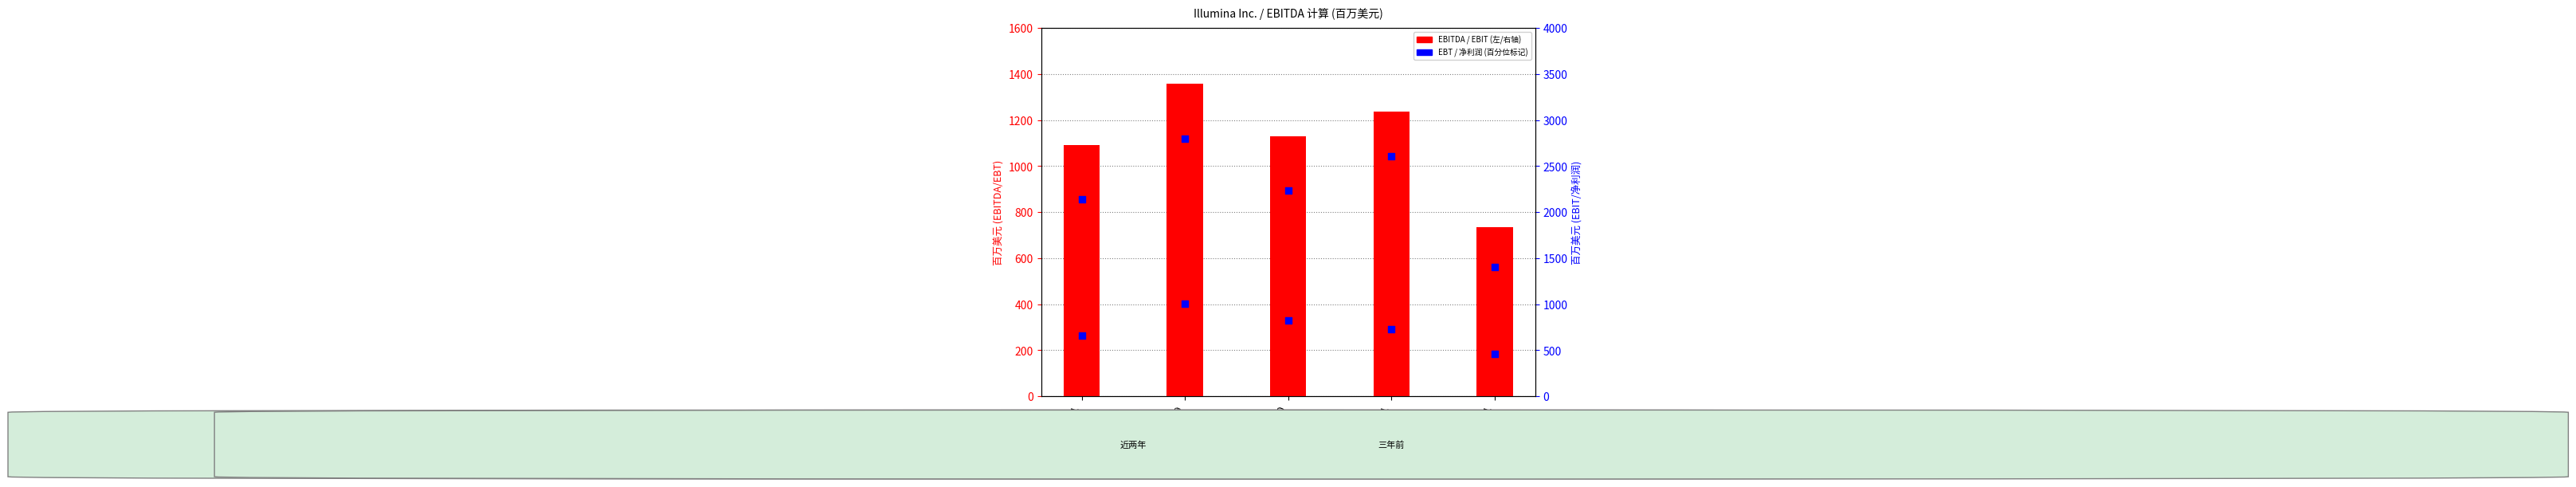

At which category is the sum across all series the highest?

2019-12-29